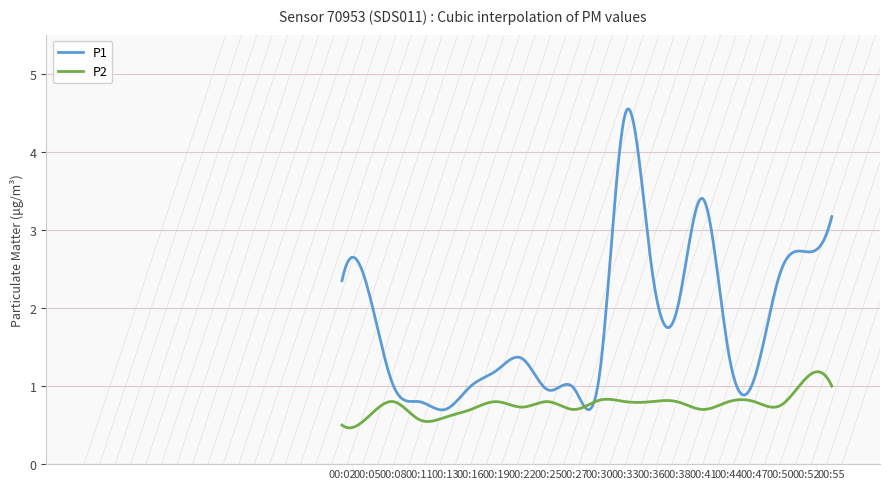

What is the maximum value for P1?

4.5